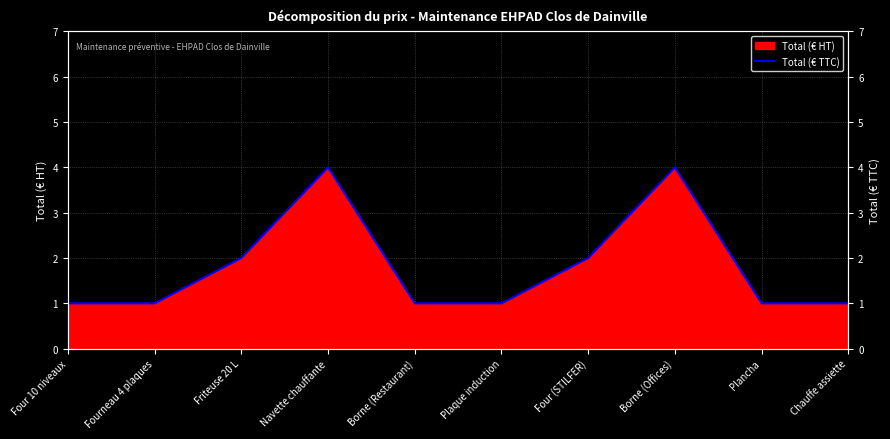

What is the sum of all values?

18